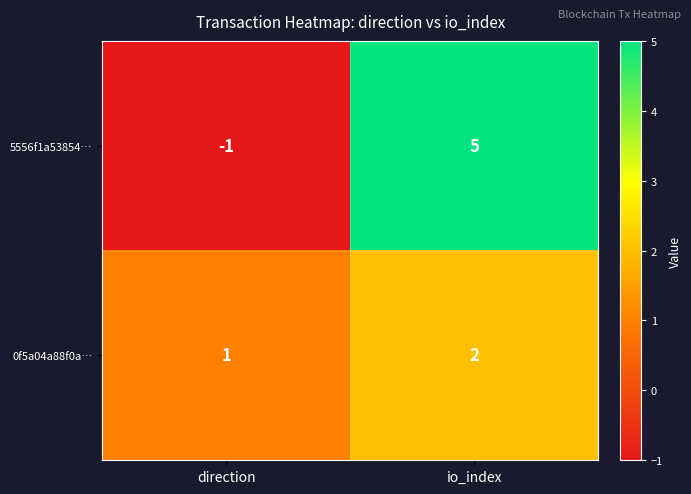

What is the difference between the highest and lowest values at direction?

2